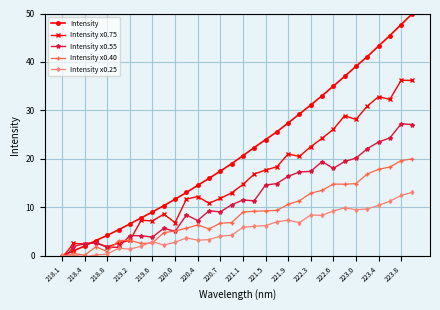

True or false: Intensity x0.25 has a value of 2.9 at 219.6.

True